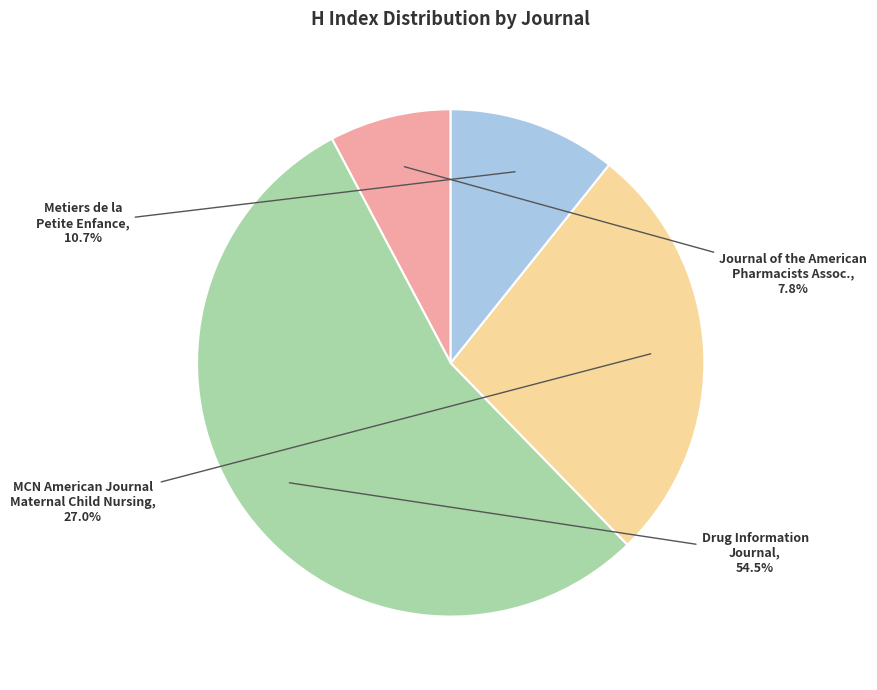

How many segments does this pie chart have?

4